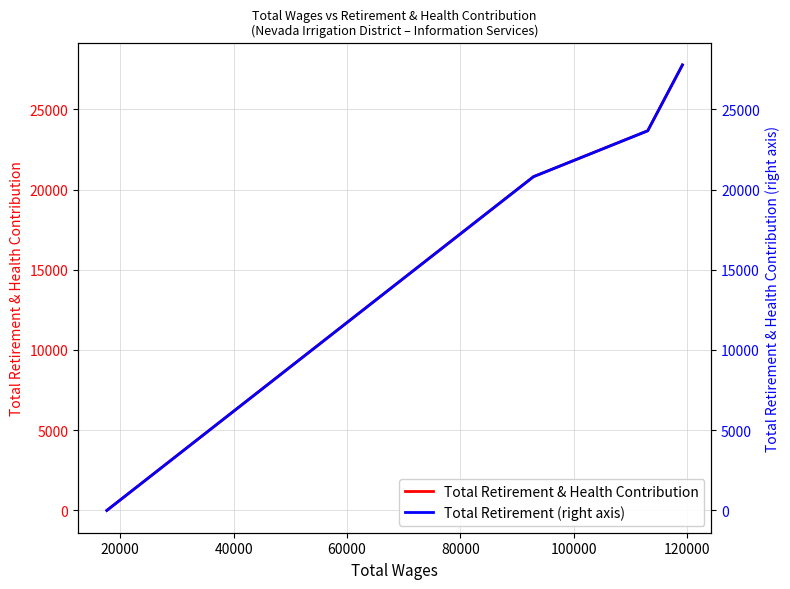

What is the difference between the second highest and second lowest values in the Total Retirement & Health Contribution (right) series?

2859